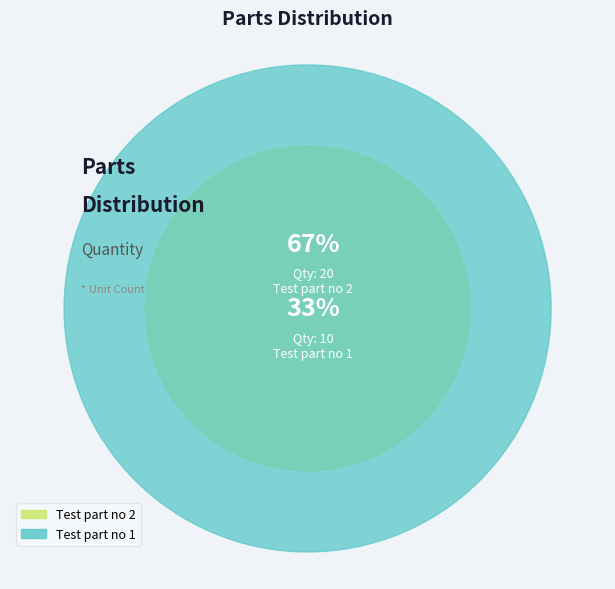

What is the largest slice in the pie chart?

Test part no 2